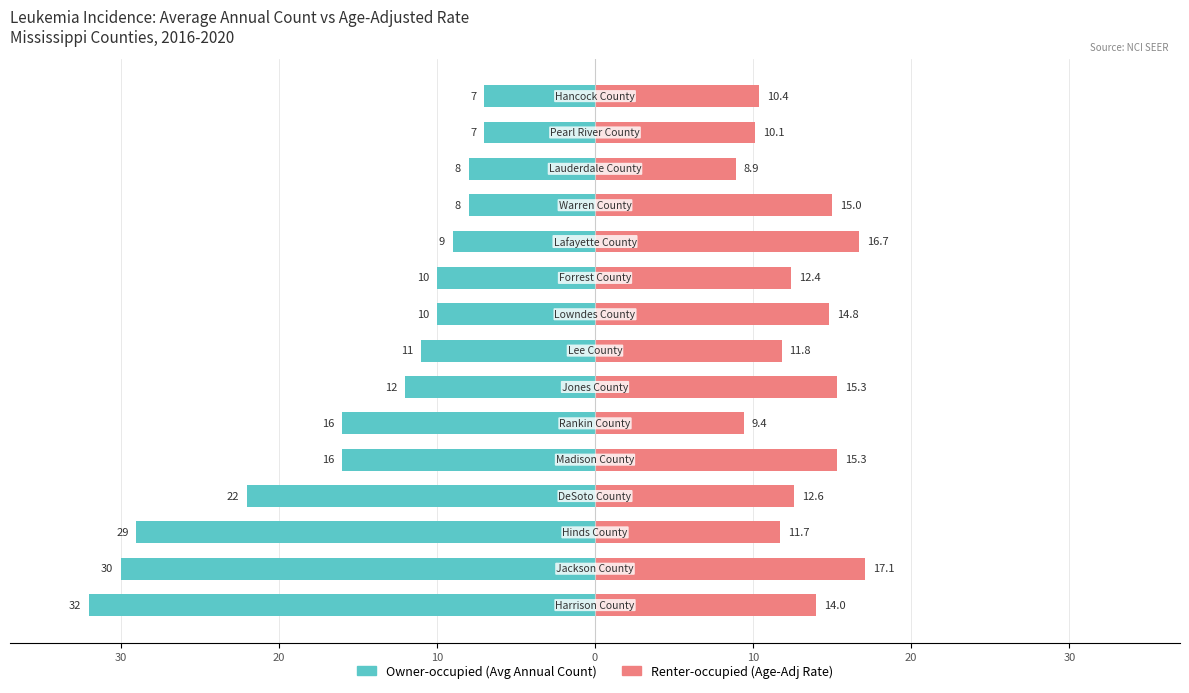

What is the value of the Owner-occupied bar at the 11th from the left?

-22.0